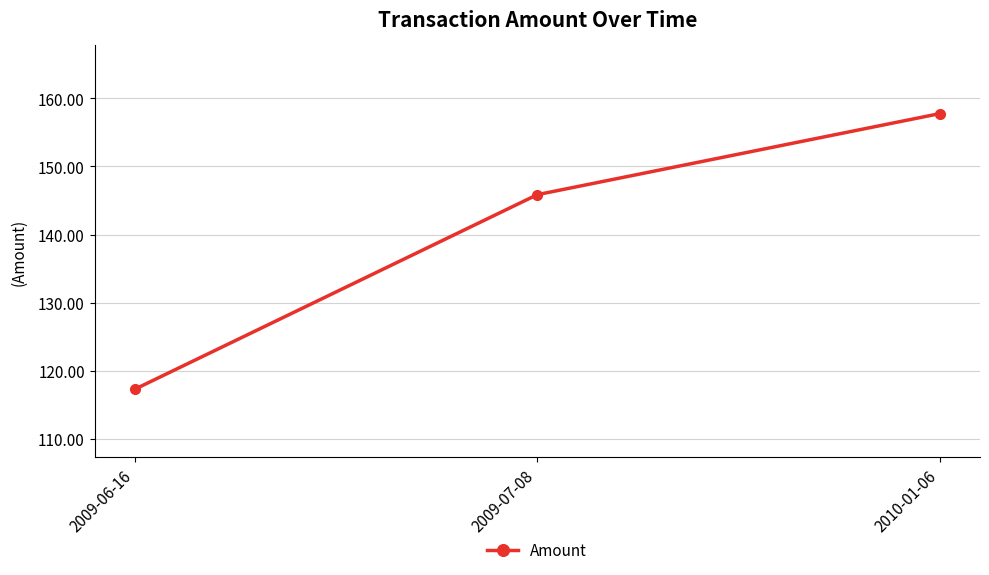

What is the ratio of the value at 2009-06-16 to the value at 2009-07-08?

0.8